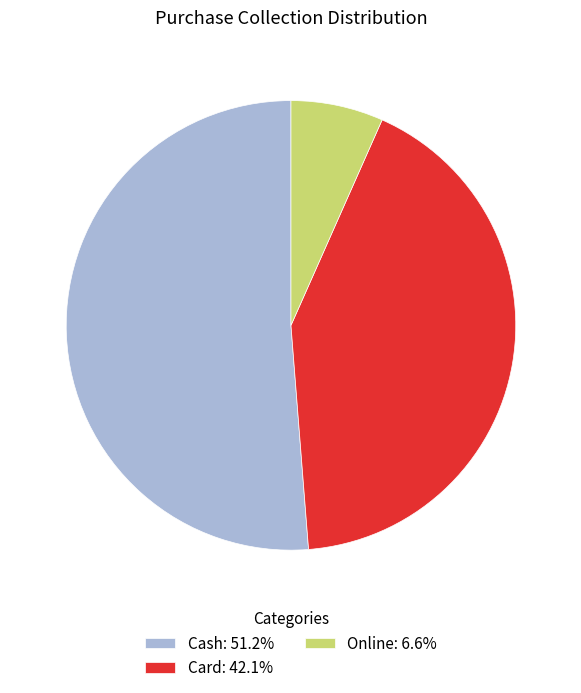

Combined, do Online: 6.6% and Card: 42.1% account for over 50%?

No